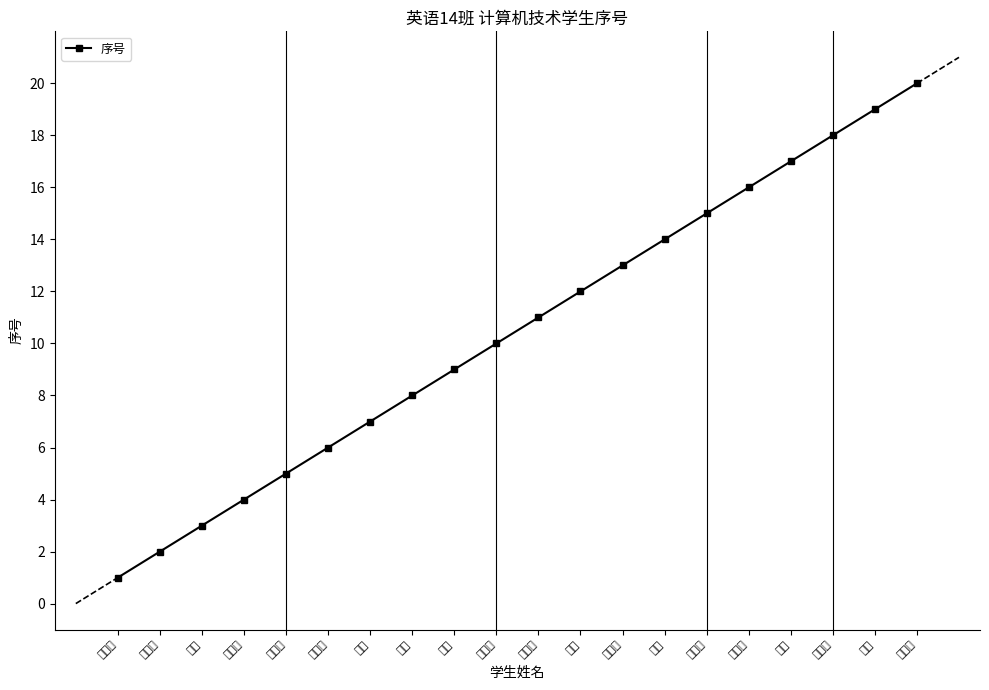

Which has a higher value, 于道洋 or 孔德凯?

孔德凯